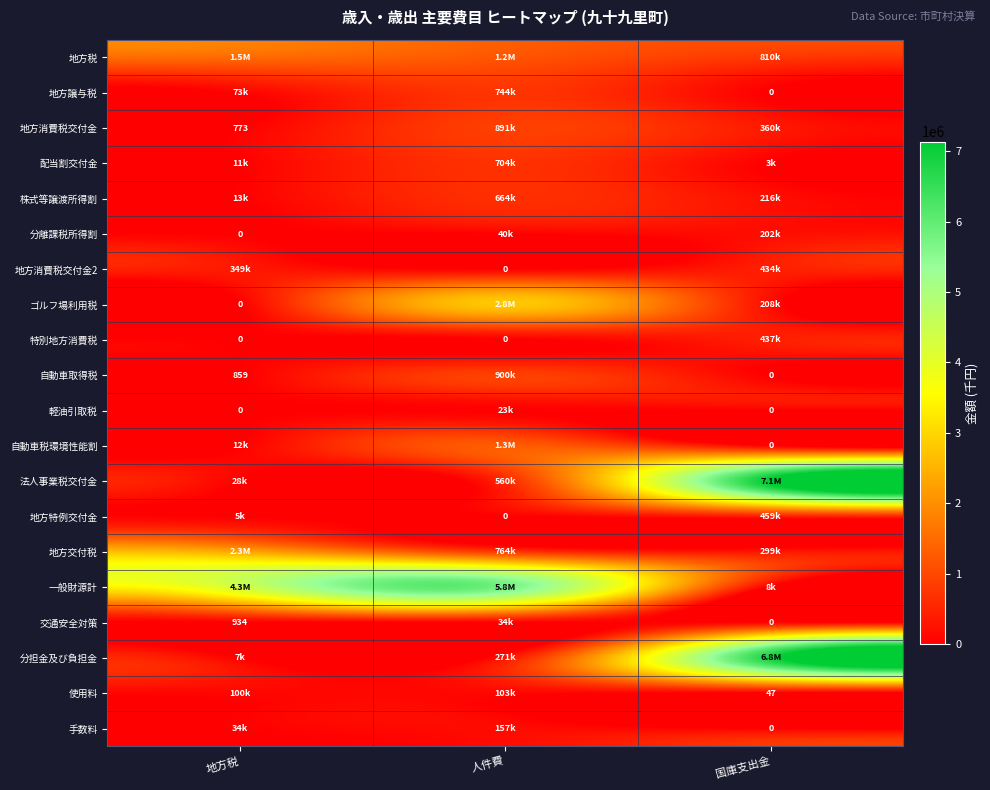

What is the sum of the 分離課税所得割 values at 国庫支出金 and 地方税?

202000